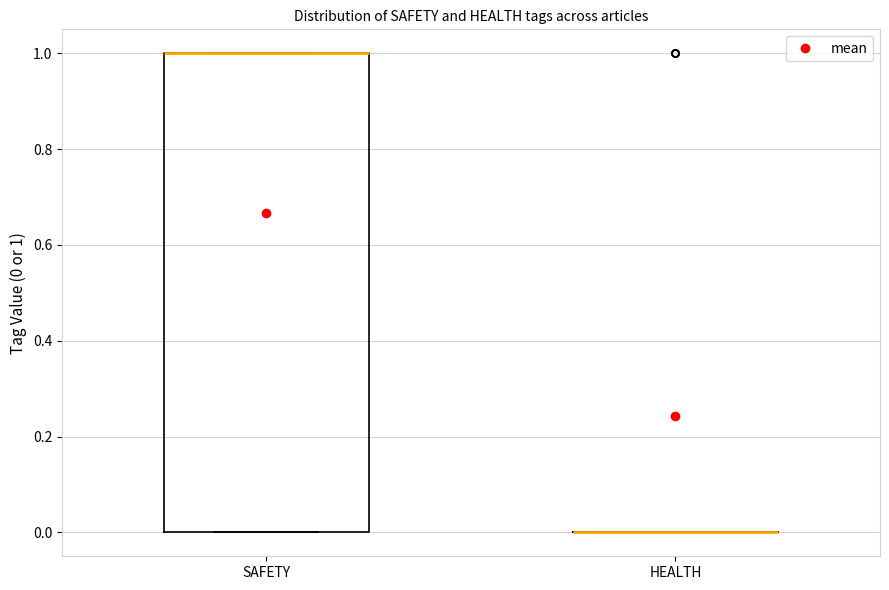

Reading left to right, read every box against the y-axis: the position of its median line, the range the box covers, and the ends of its whiskers. The values are not printed on the chart, so give them approximately, as read against the axis.

SAFETY: median 1 (drawn on the box's upper edge), box 0 to 1, whiskers 0 to 1
HEALTH: box collapsed to a line at 0, whiskers 0 to 0